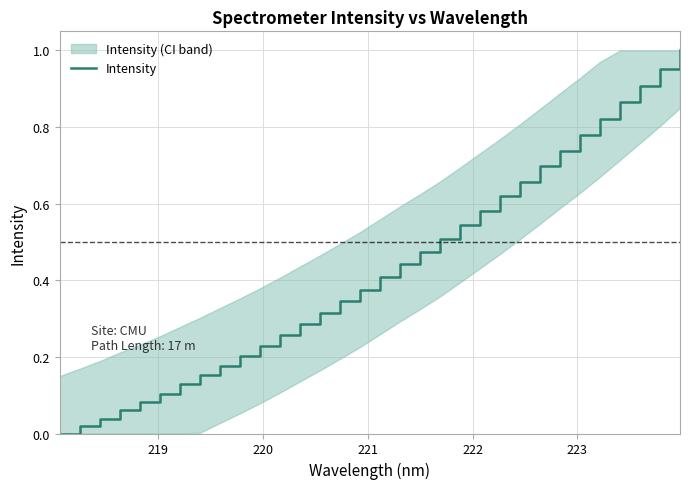

Does the chart have visible grid lines?

Yes